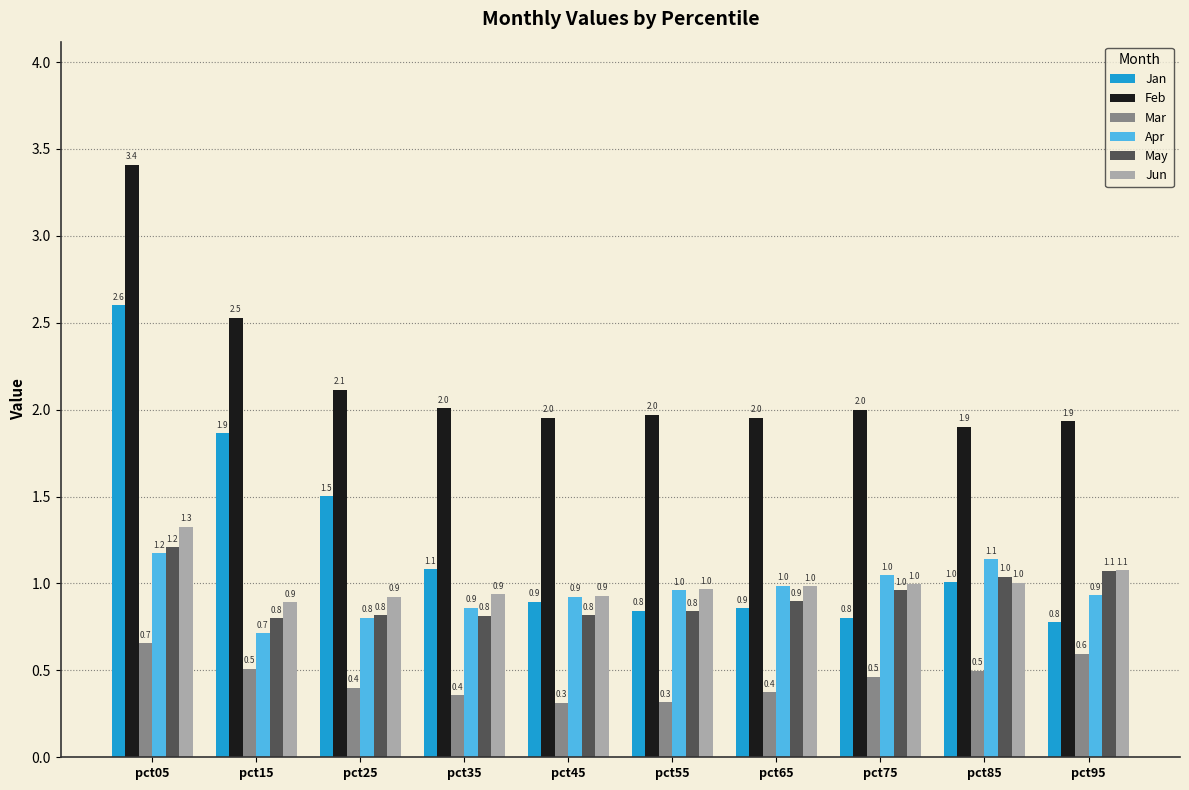

How many values in the Jan series exceed 1?

5